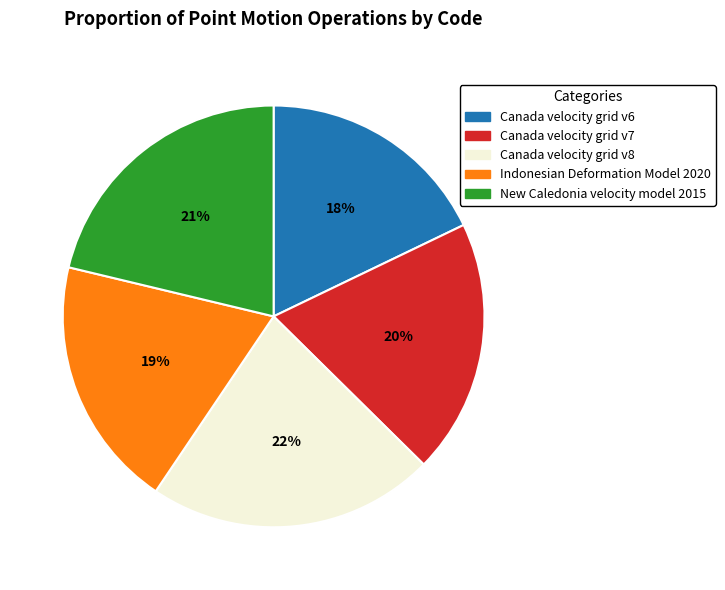

The New Caledonia velocity model 2015 slice represents 10% of the pie. True or false?

False